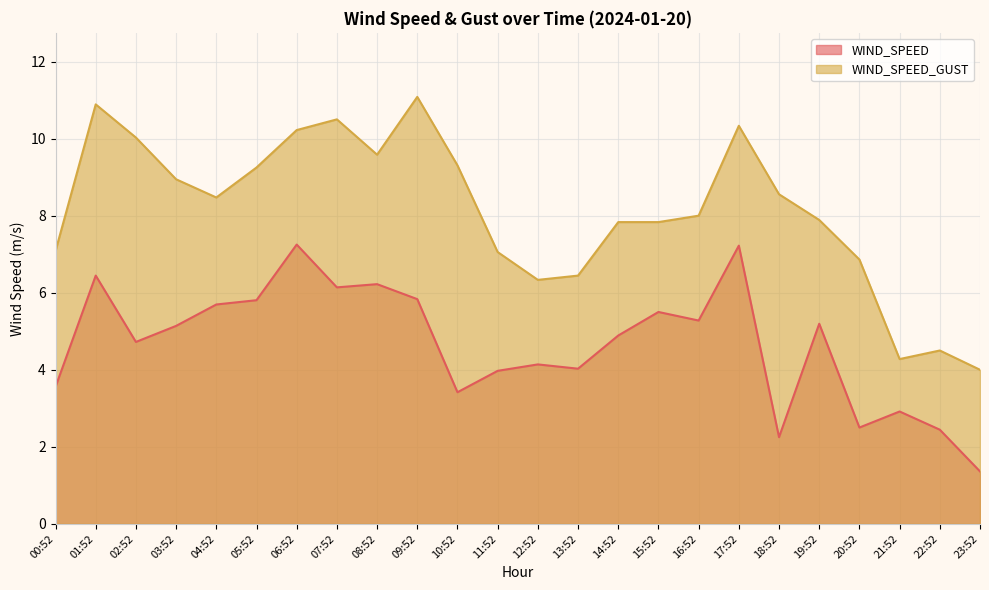

How many distinct data groups are displayed?

2